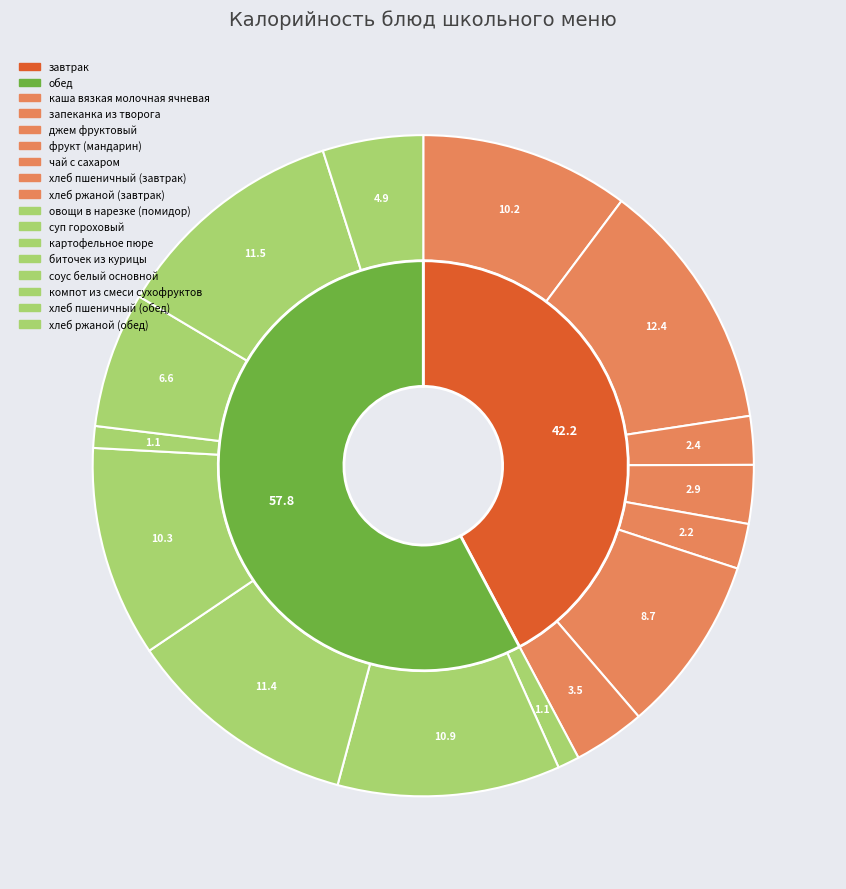

Count the number of slices in the pie.

15